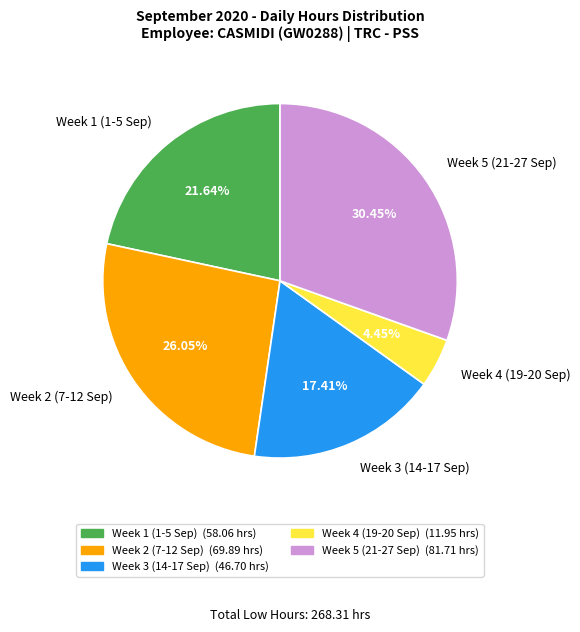

Is there a majority slice in this chart?

No